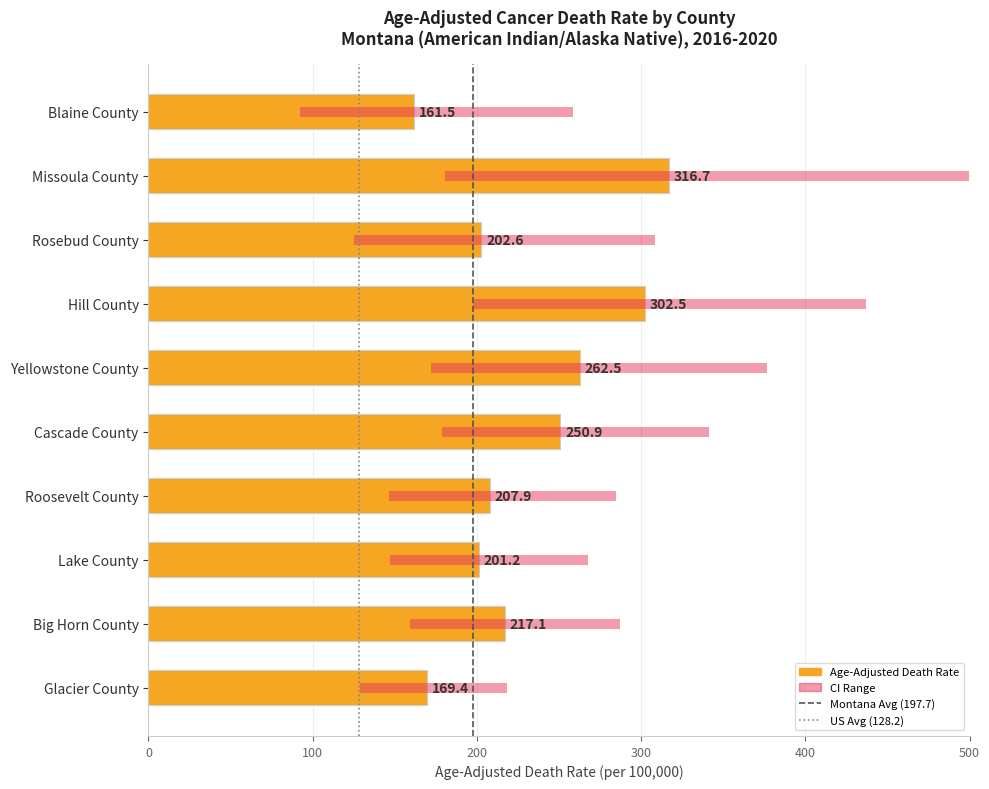

How many values in the Age-Adjusted Death Rate series exceed 217?

5